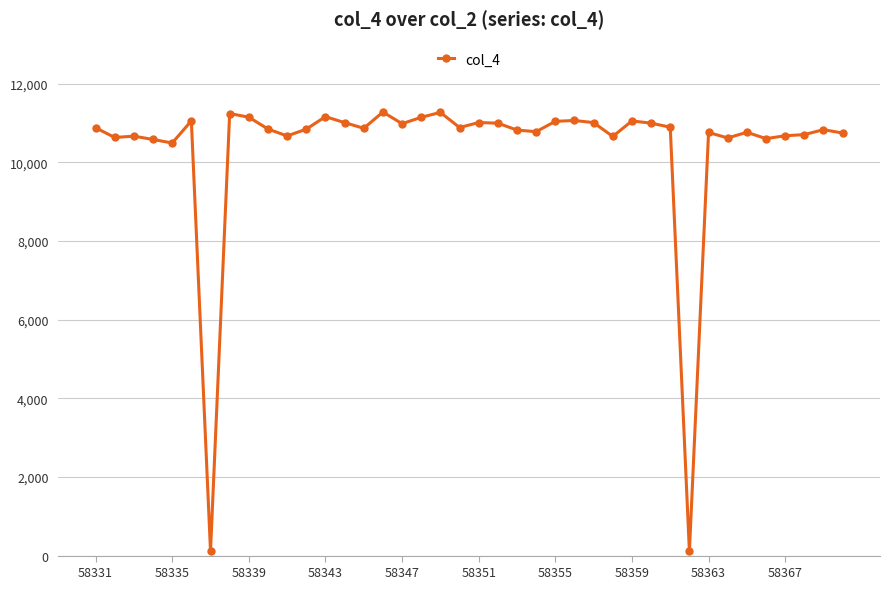

What is the average value?

10346